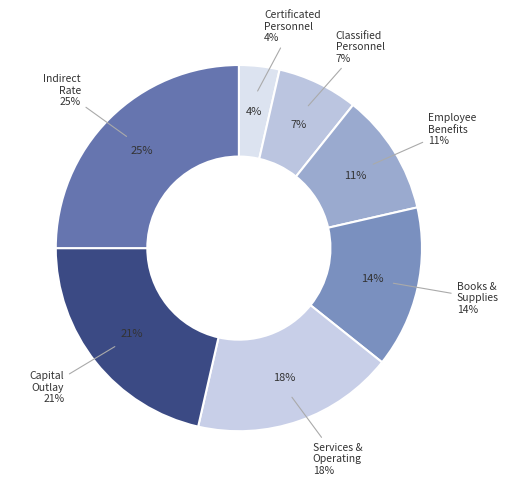

How many slices are in this pie chart?

7